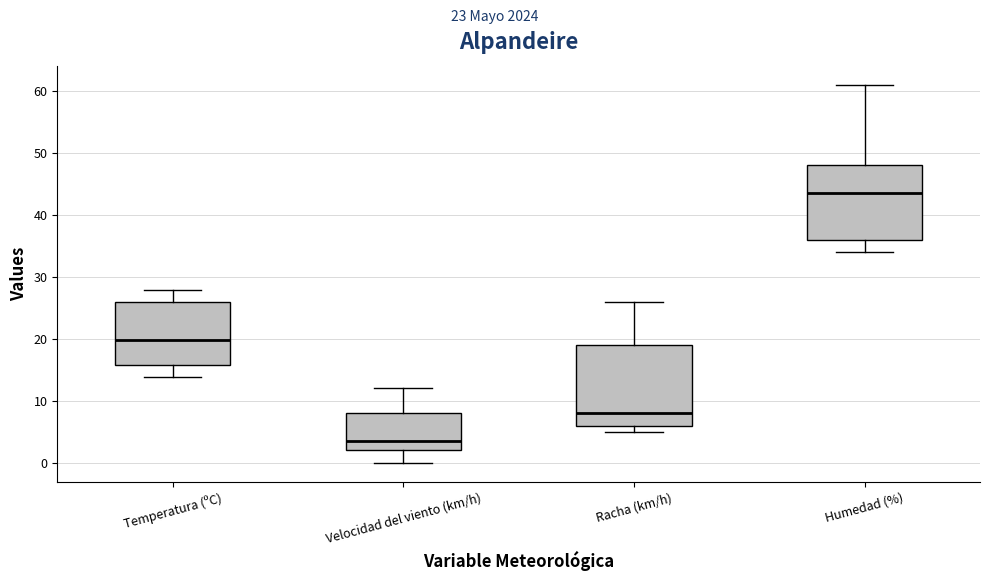

Which box's median line is the lowest?

Velocidad del viento (km/h)